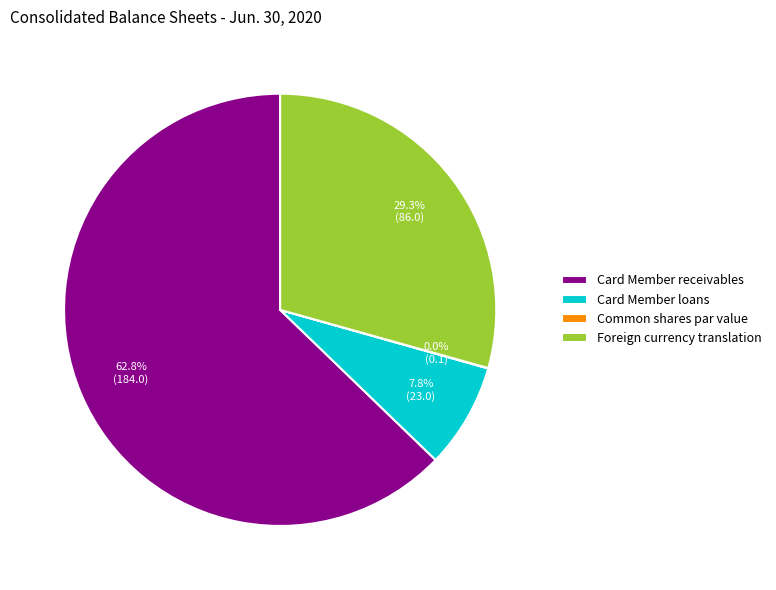

What is the largest slice in the pie chart?

Card Member receivables